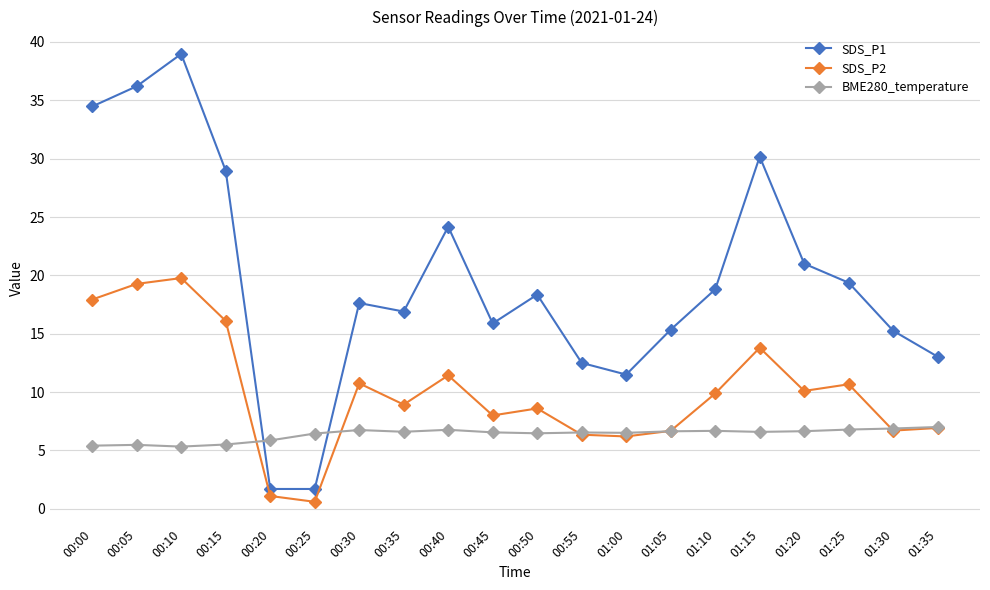

What is the value of the SDS_P1 point at the 10th from the left?

15.9